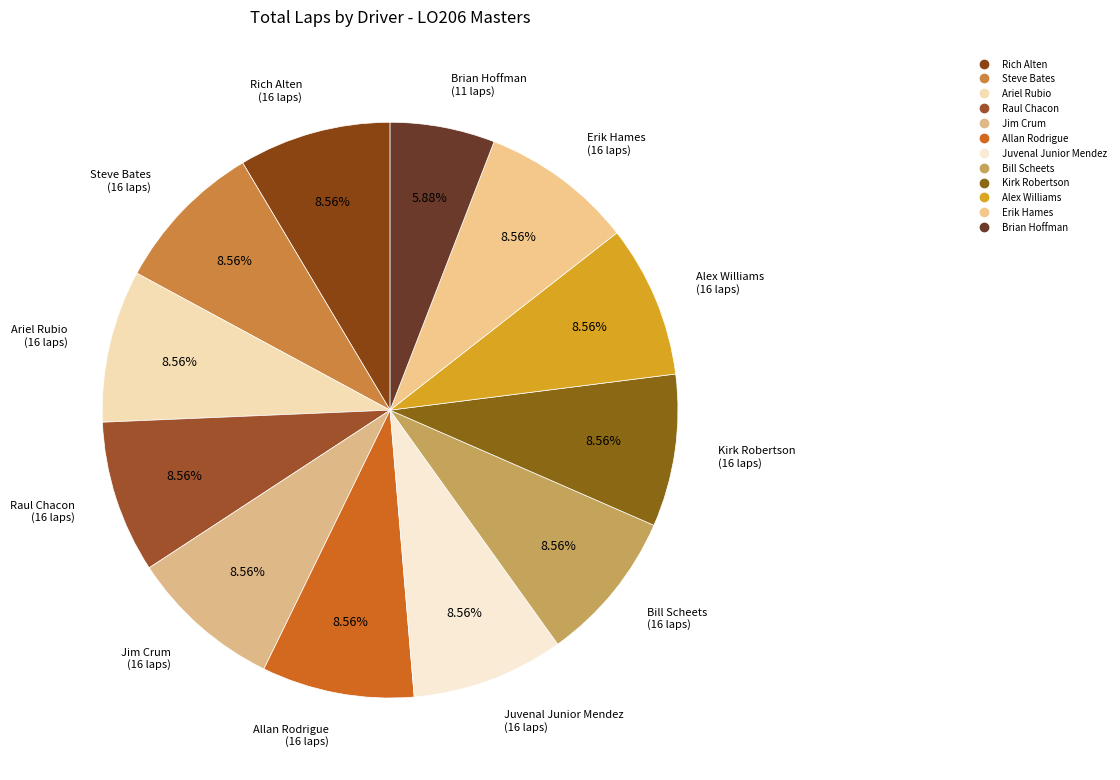

What is the smallest slice in the pie chart?

Brian Hoffman